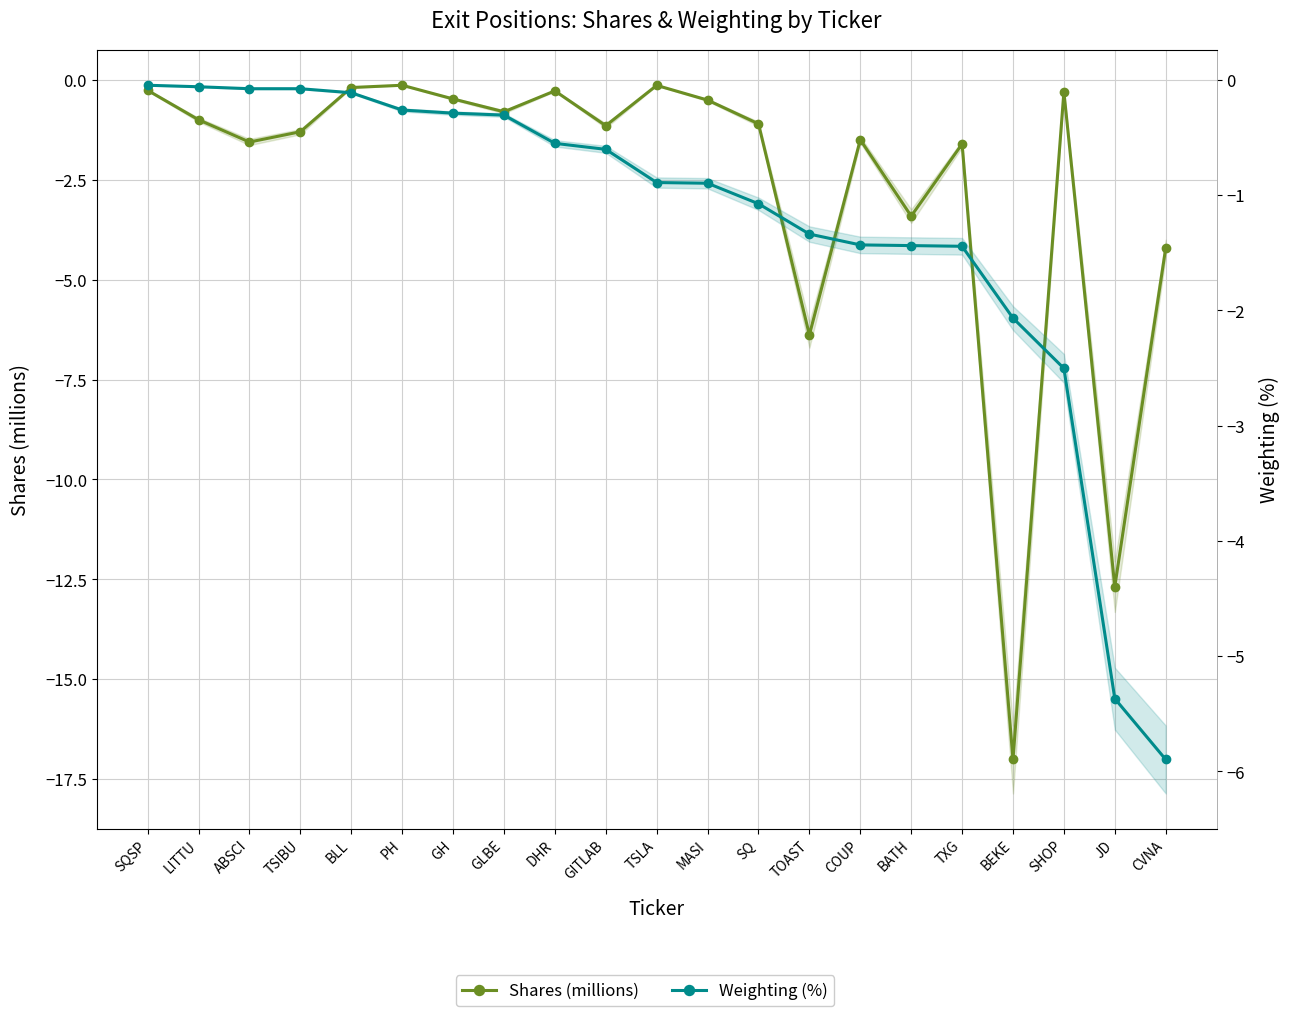

What is the label of the 1st point from the right?

CVNA